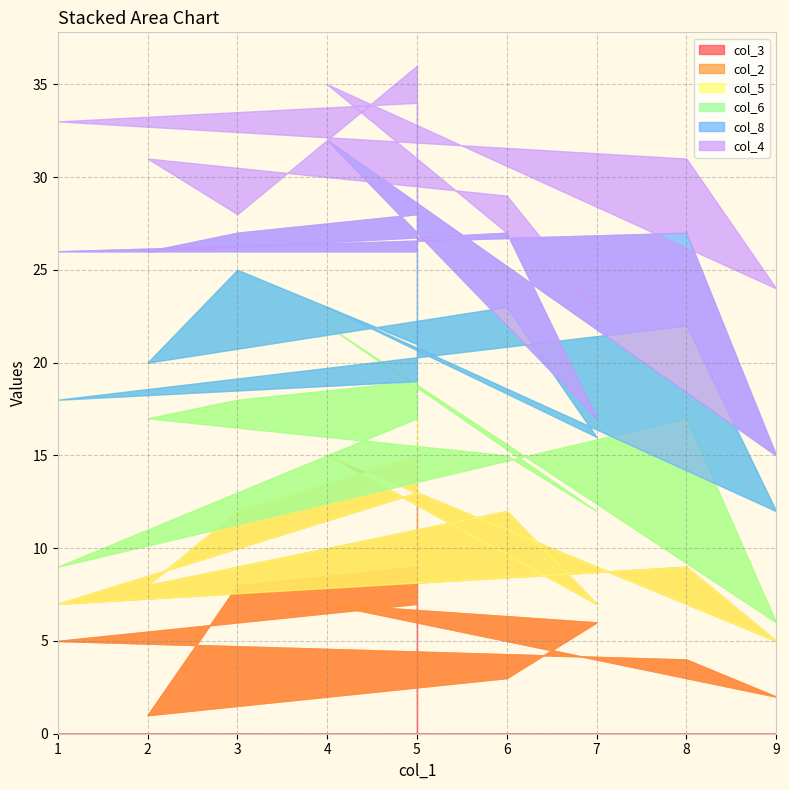

Read the col_2 value at 5.

6